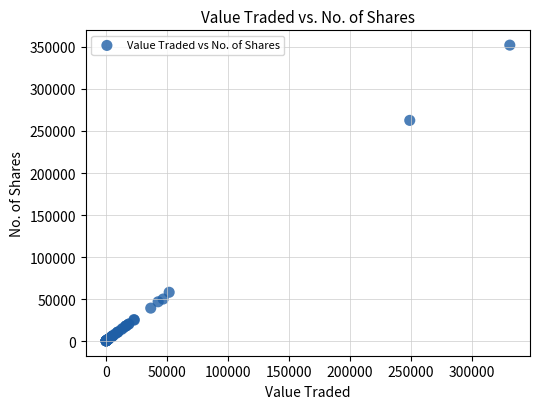

What Y value in the scatter plot is closest to 176169?

262639